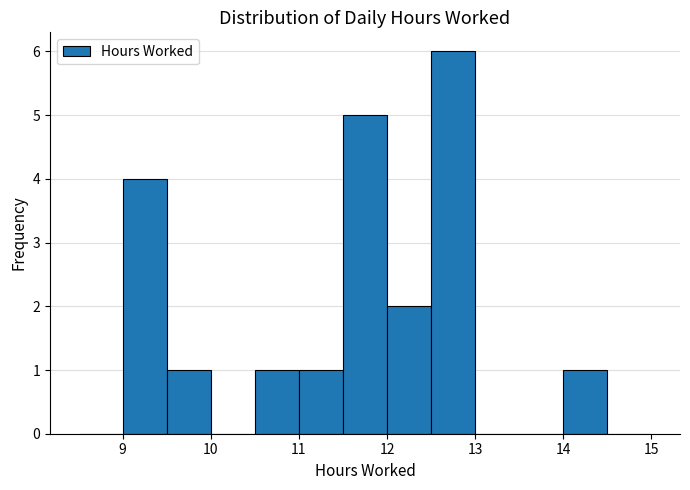

Reading left to right, list every bar in this chart as the range it spans on the x-axis followed by its height. The values are not printed on the chart, so give them approximately, as read against the axis.

8.5 to 9.0: 0
9.0 to 9.5: 4
9.5 to 10.0: 1
10.0 to 10.5: 0
10.5 to 11.0: 1
11.0 to 11.5: 1
11.5 to 12.0: 5
12.0 to 12.5: 2
12.5 to 13.0: 6
13.0 to 13.5: 0
13.5 to 14.0: 0
14.0 to 14.5: 1
14.5 to 15.0: 0